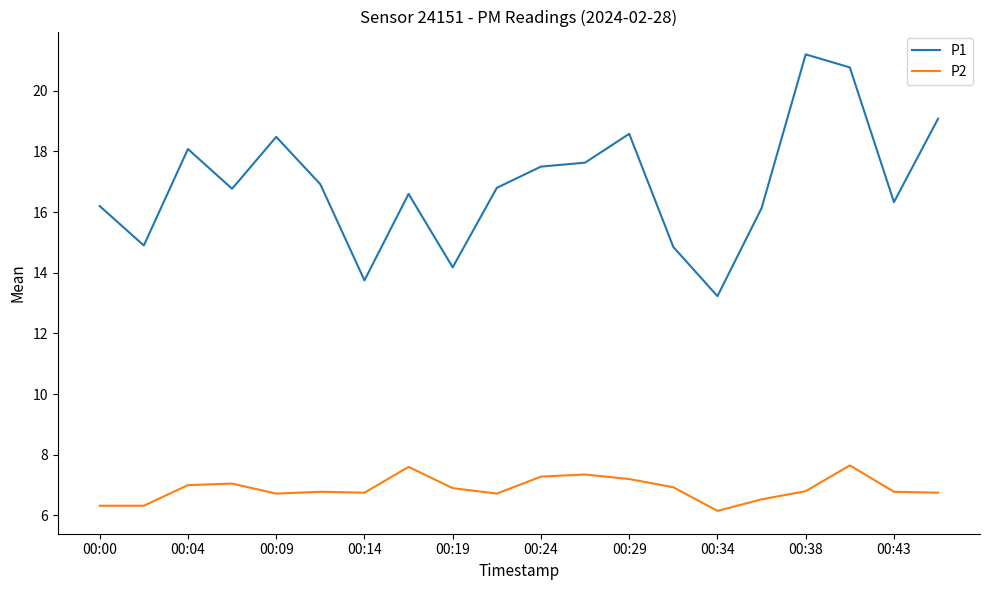

True or false: P2 has more than 0 points higher than both neighbors.

True